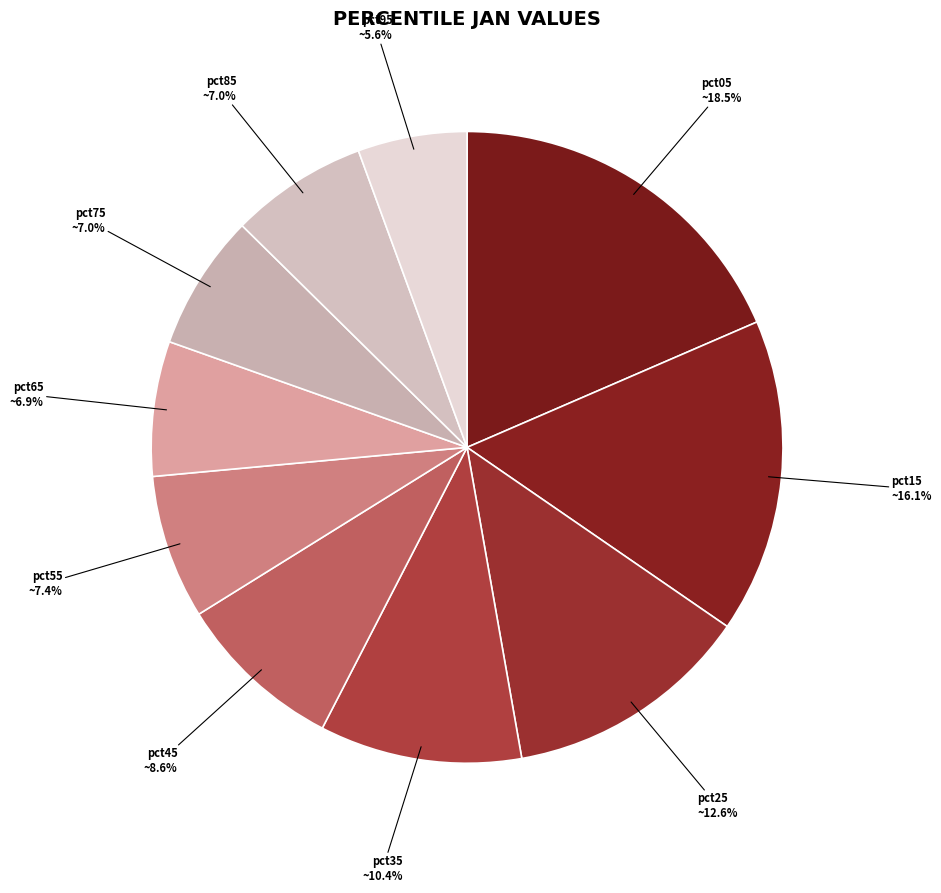

To the nearest percent, what portion does pct15 represent?

16%